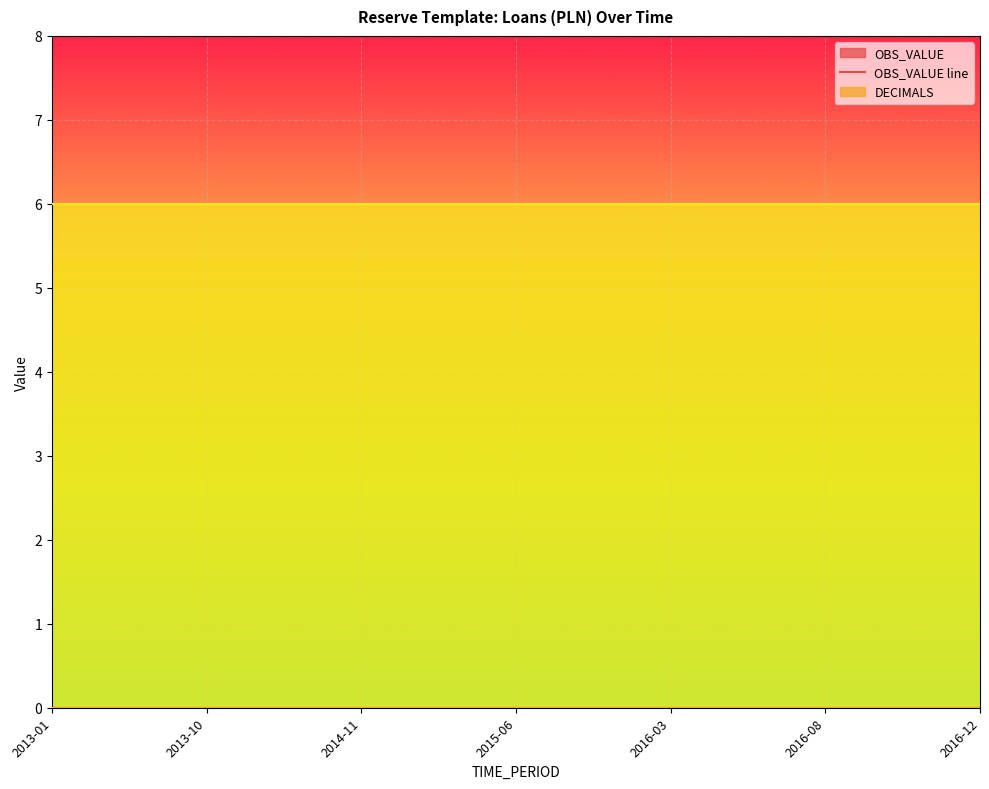

What is the label of the 13th point from the right?

2014-11